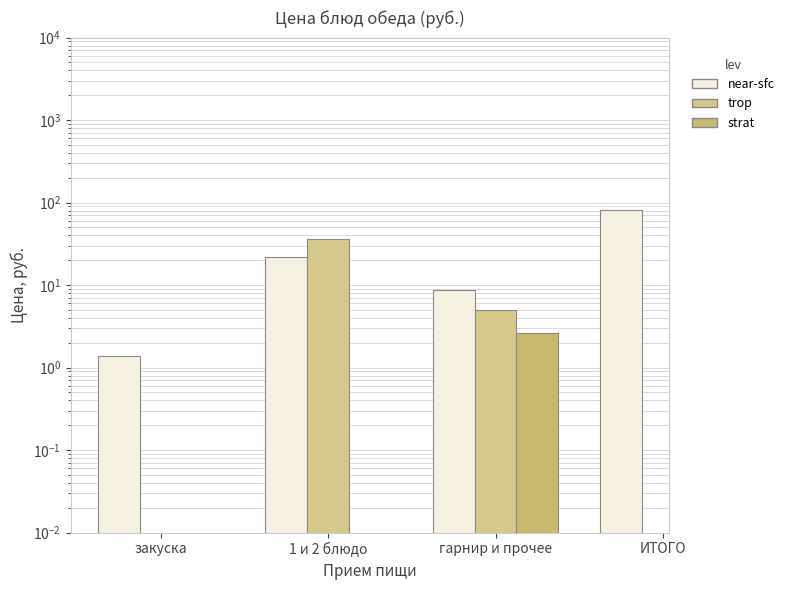

What is the sum of the near-sfc values at гарнир и прочее and 1 и 2 блюдо?

30.9